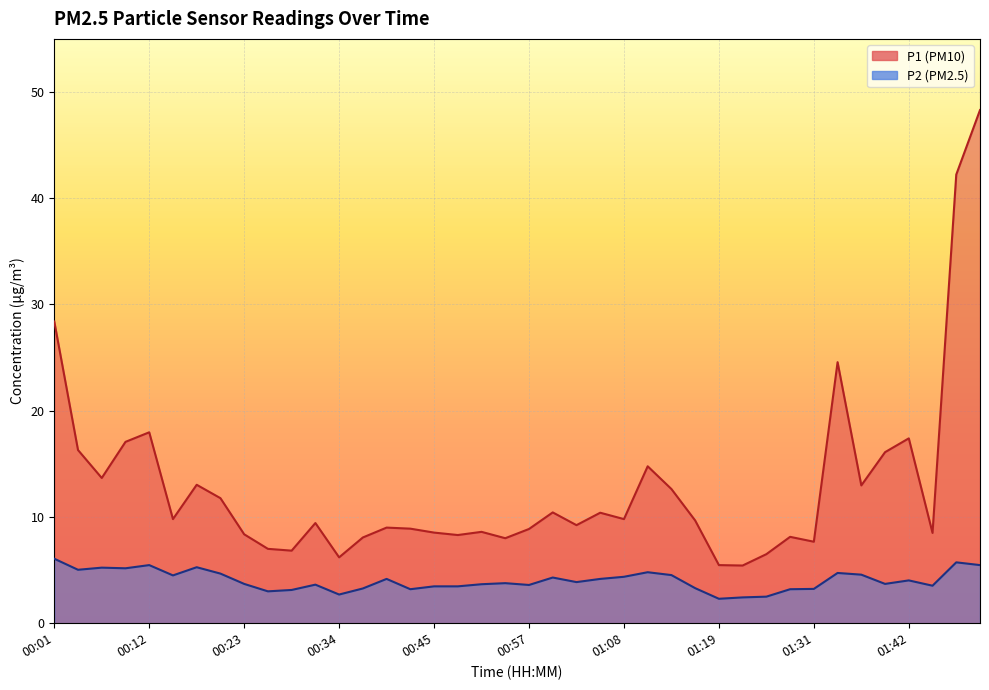

What is the sum of the P1 values at 01:45 and 00:48?

16.8